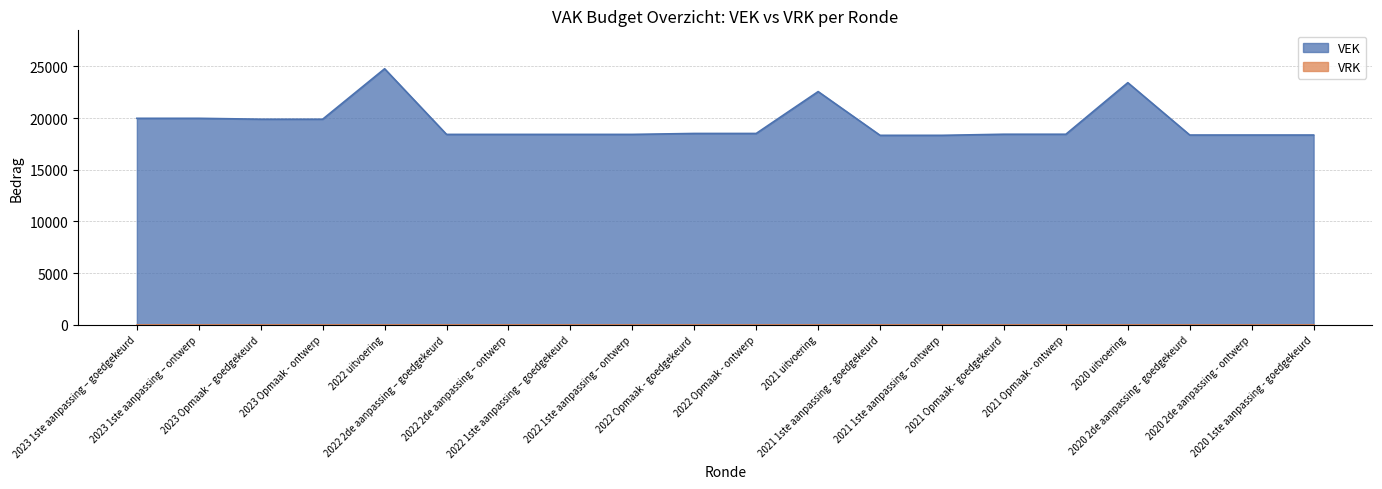

How many series are shown in this chart?

2